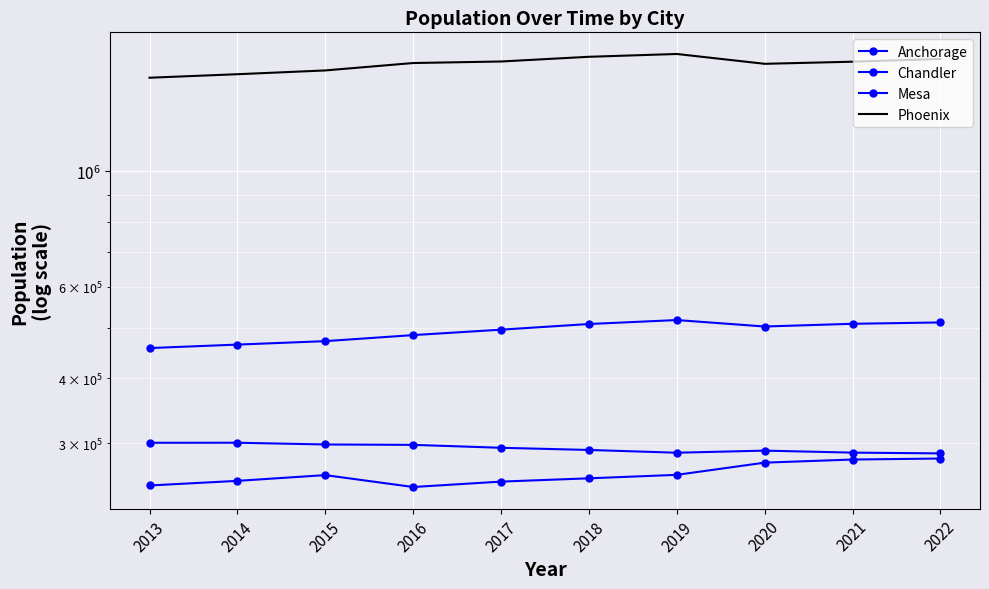

Which category has the highest value in the Anchorage series?

2014